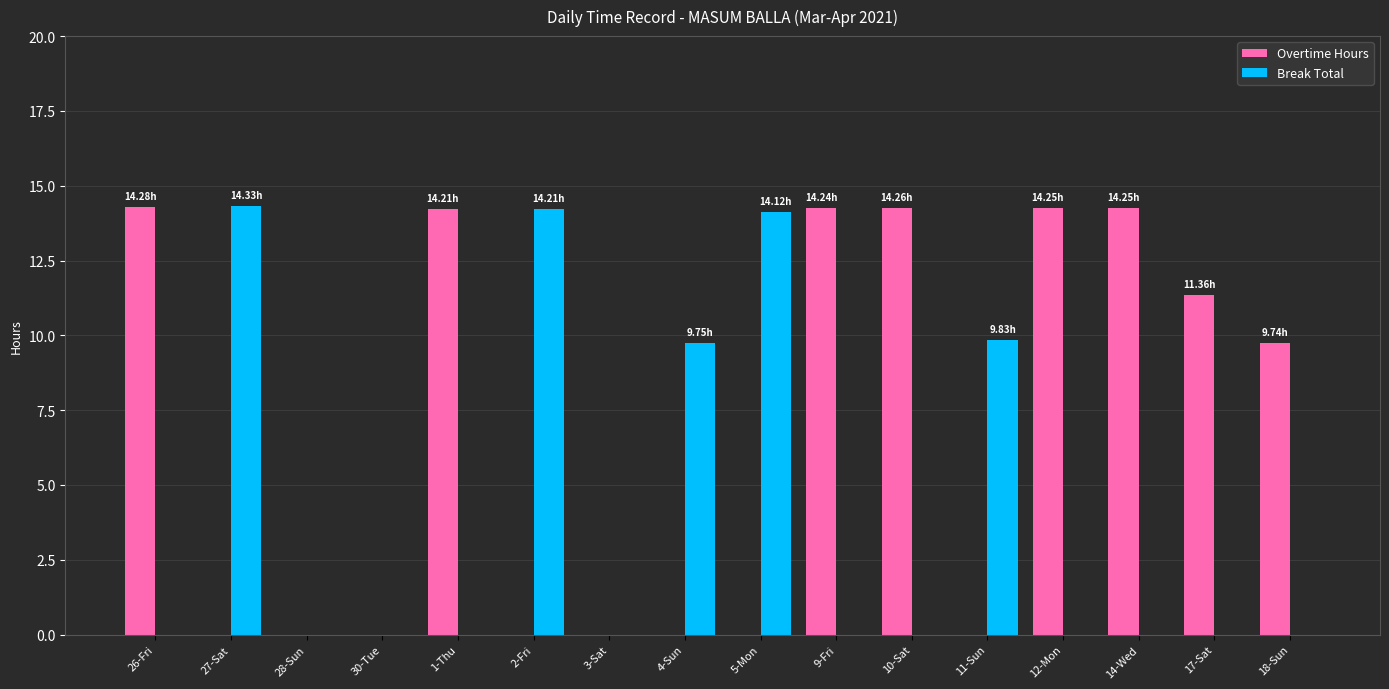

What is the sum of the Overtime Hours values at 11-Sun and 26-Fri?

14.3